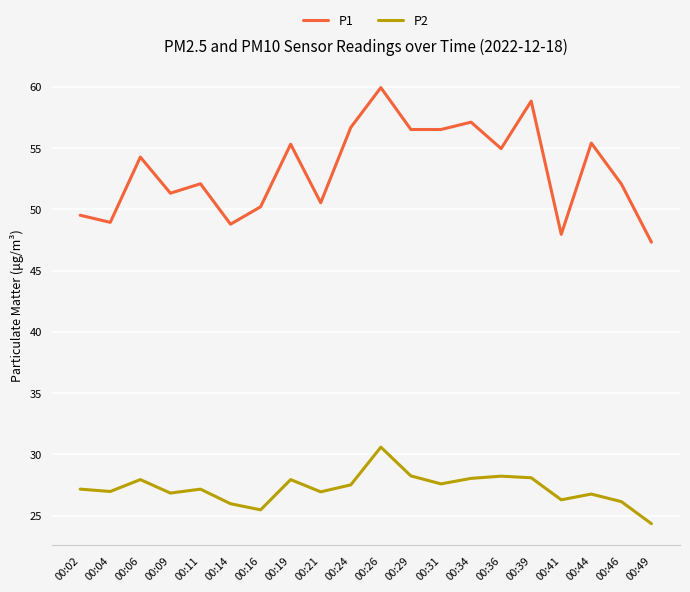

How many lines are shown in the chart?

2